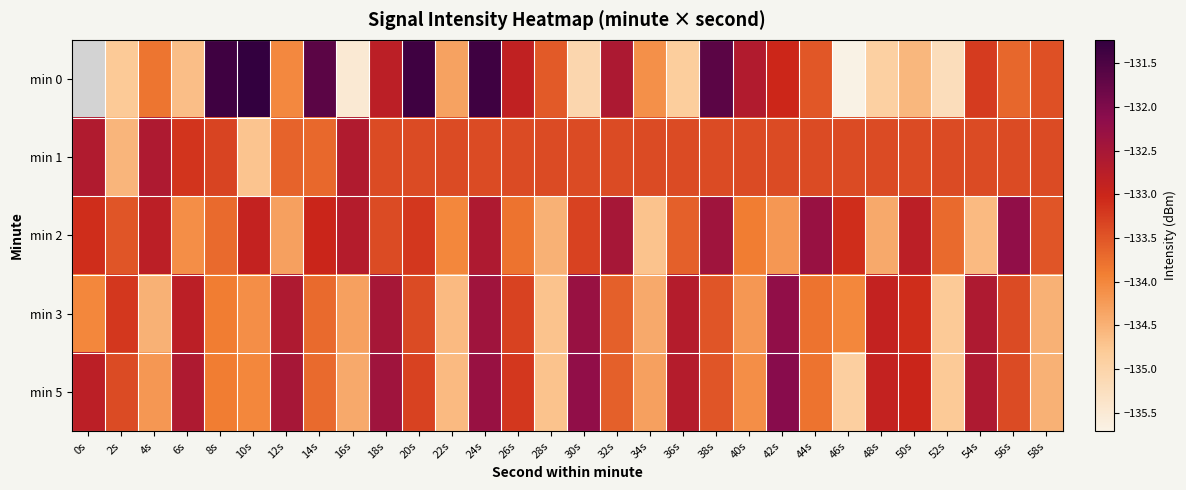

Is it true that min 3 equals -132.6 at 54s?

True